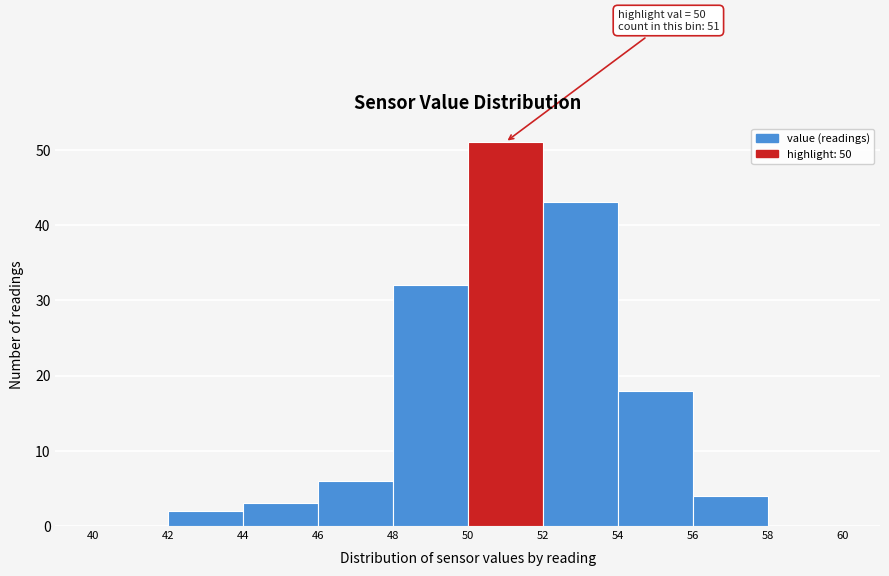

Over which range of the x-axis is the bar tallest?

50 to 52